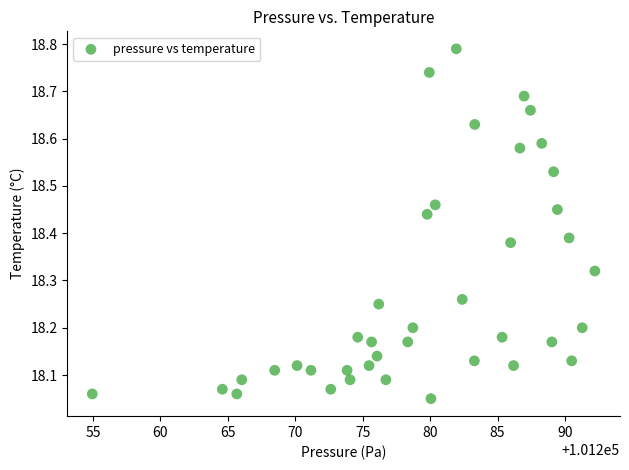

What is the range of Y values (max minus min)?

0.7